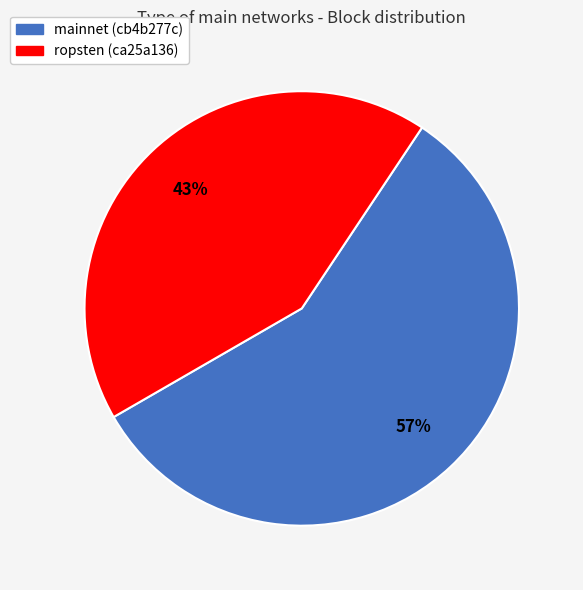

What percentage is the ropsten (ca25a136) slice, to the nearest percent?

43%